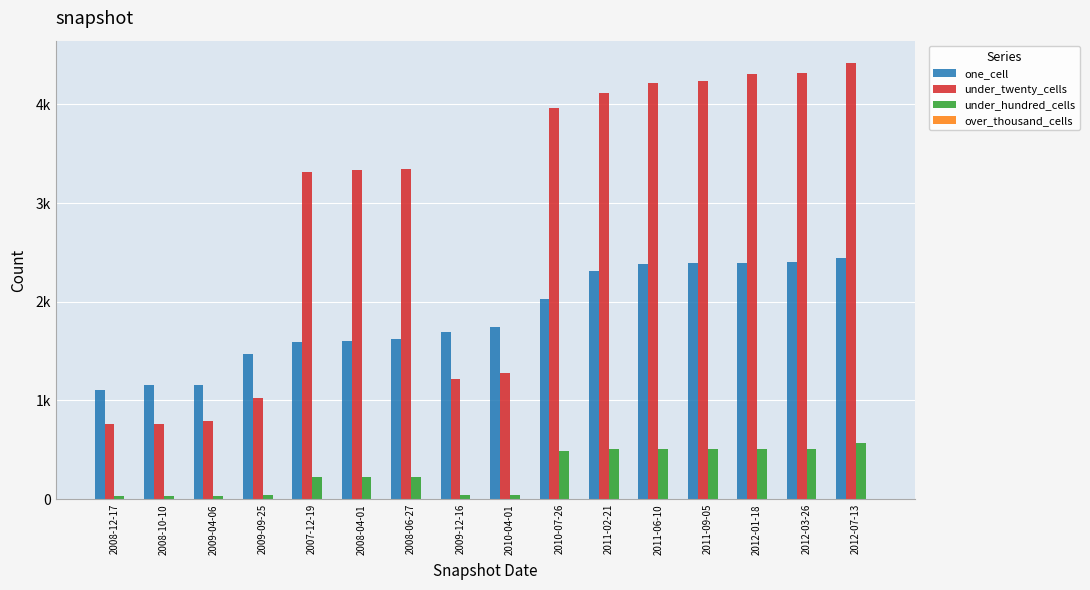

What is the label of the 3rd bar from the right?

2012-01-18